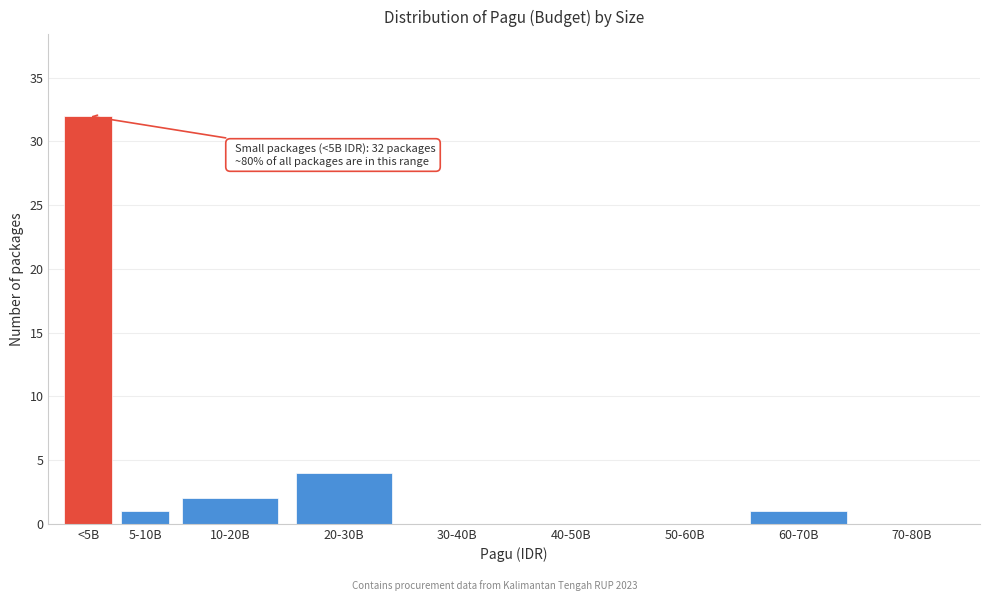

Reading right to left, what are all the values shown in this chart?

70-80B=0	60-70B=1	50-60B=0	40-50B=0	30-40B=0	20-30B=4	10-20B=2	5-10B=1	<5B=32